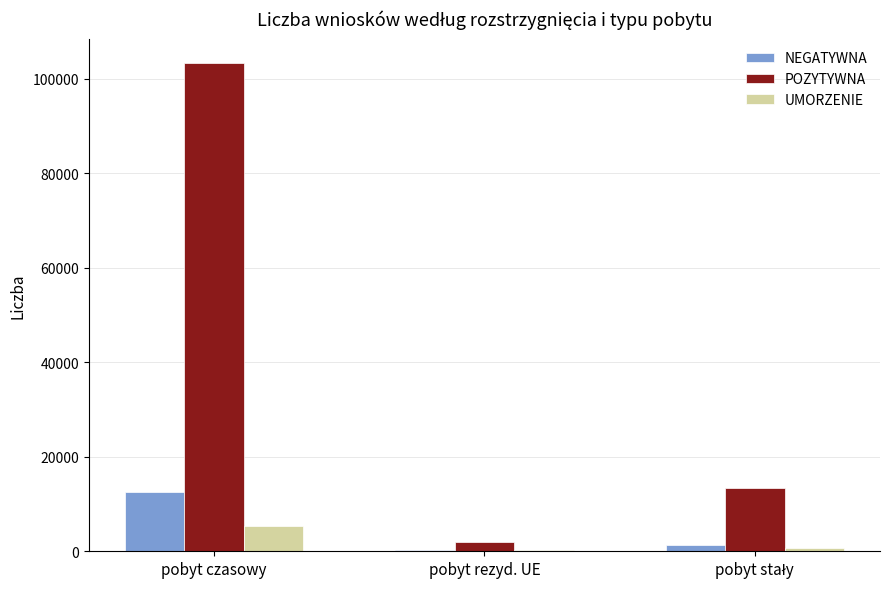

Which label corresponds to the largest value in the chart?

pobyt czasowy